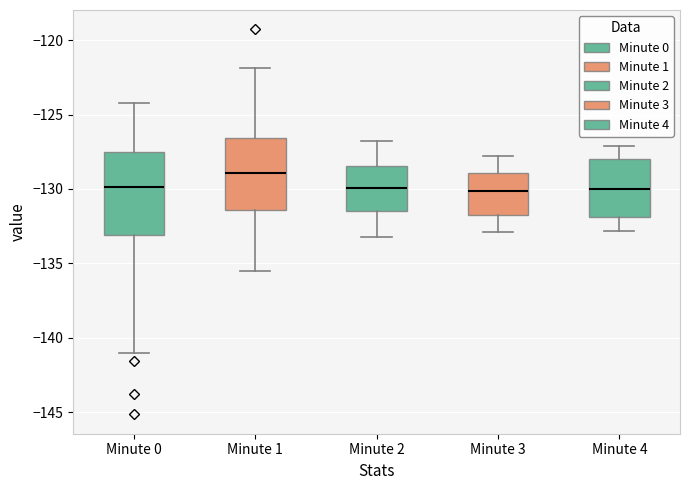

Comparing the boxes themselves (not the whiskers), which one is the tallest?

Minute 0